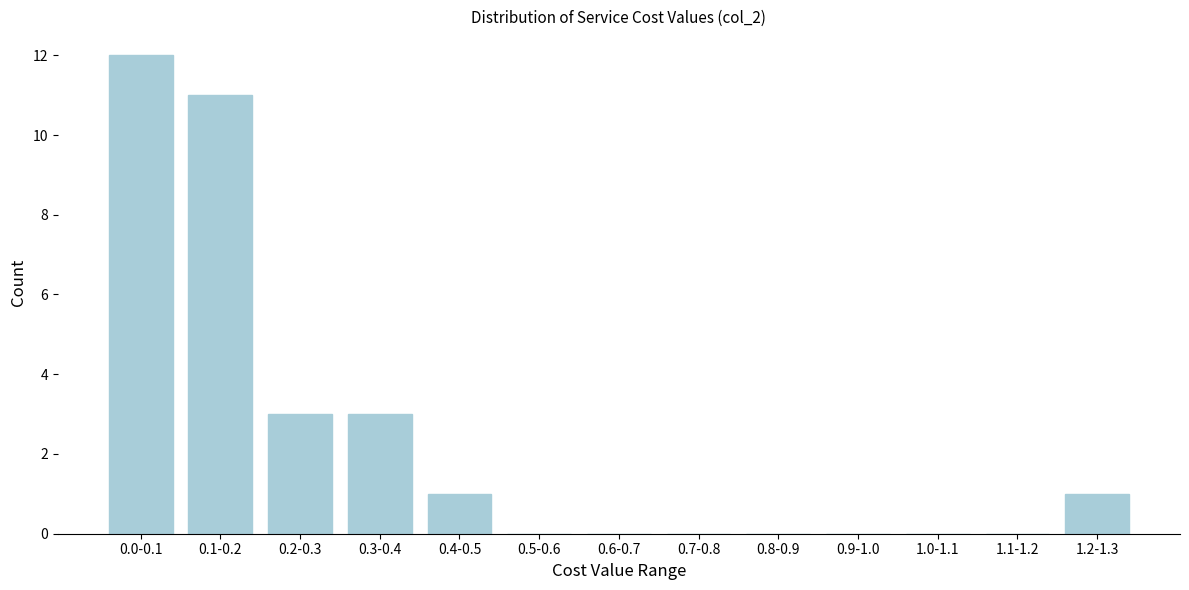

Reading left to right, transcribe all the data shown in this chart.

0.0-0.1=12	0.1-0.2=11	0.2-0.3=3	0.3-0.4=3	0.4-0.5=1	0.5-0.6=0	0.6-0.7=0	0.7-0.8=0	0.8-0.9=0	0.9-1.0=0	1.0-1.1=0	1.1-1.2=0	1.2-1.3=1